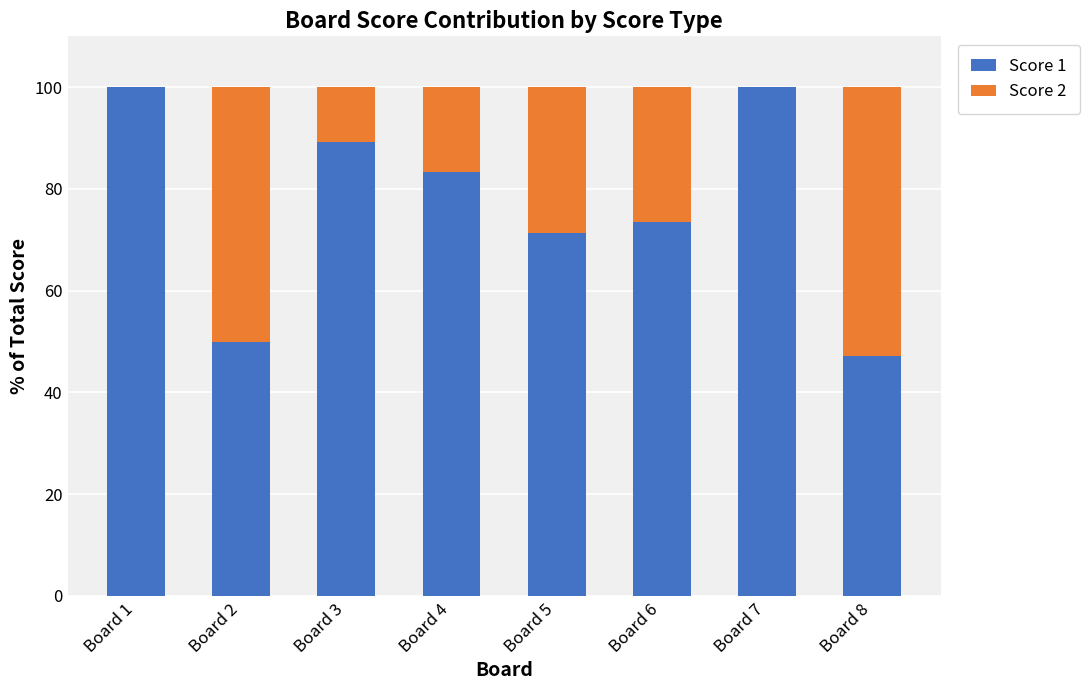

Reading right to left, list the values for the Score 1 series.

Board 8=47.2	Board 7=100.0	Board 6=73.5	Board 5=71.4	Board 4=83.3	Board 3=89.3	Board 2=50.0	Board 1=100.0